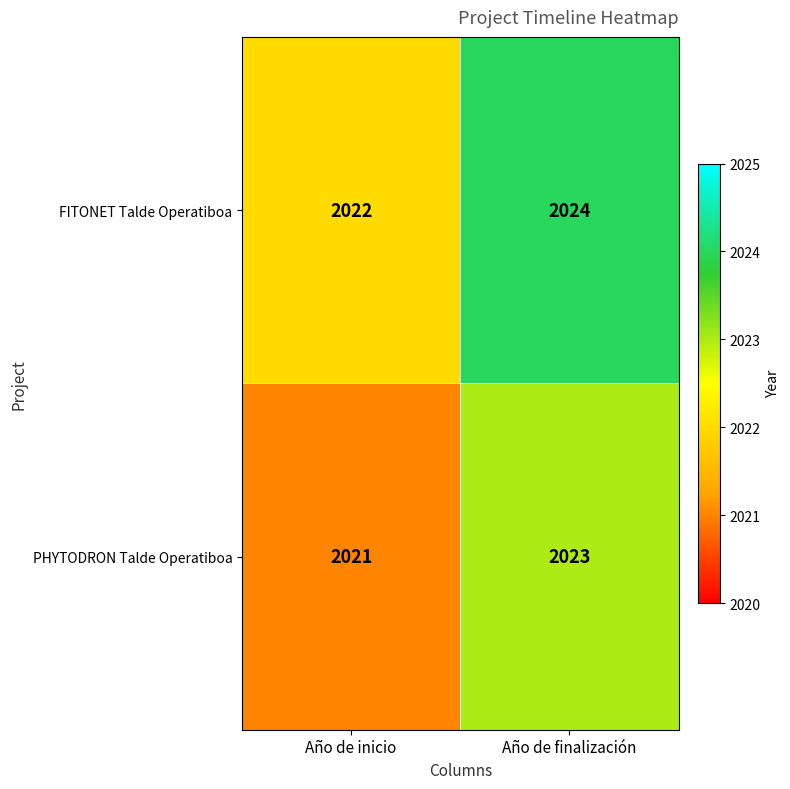

What value does the PHYTODRON Talde Operatiboa series have at Año de inicio?

2021